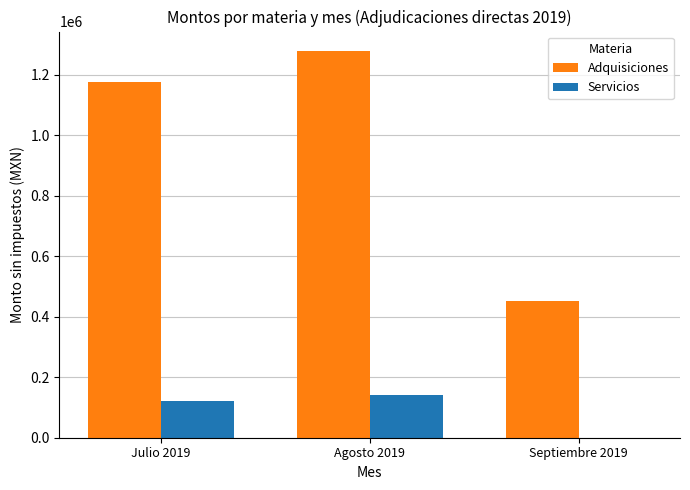

What is the average value of the Adquisiciones series?

968698.8